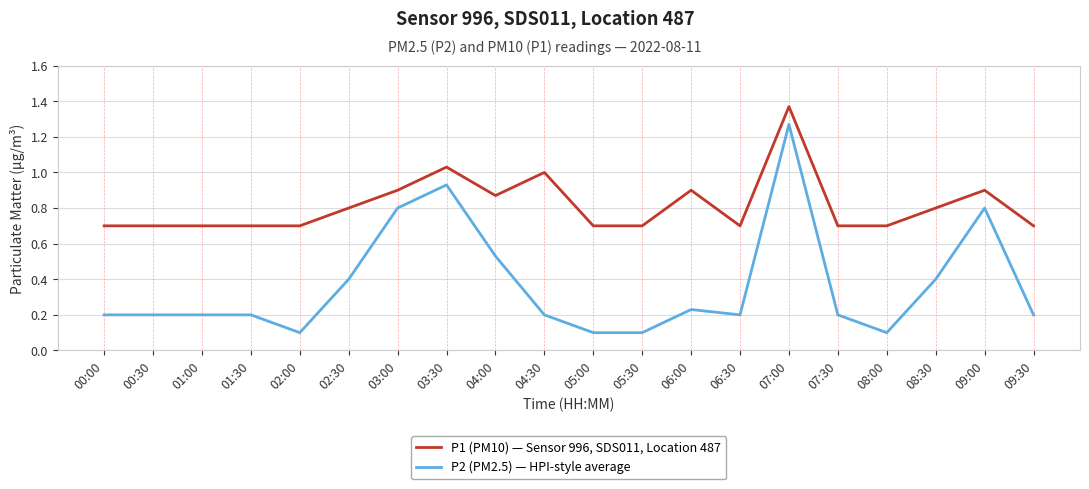

What is the difference between the second highest and minimum values in the P2 (PM2.5) — HPI-style average series?

0.8